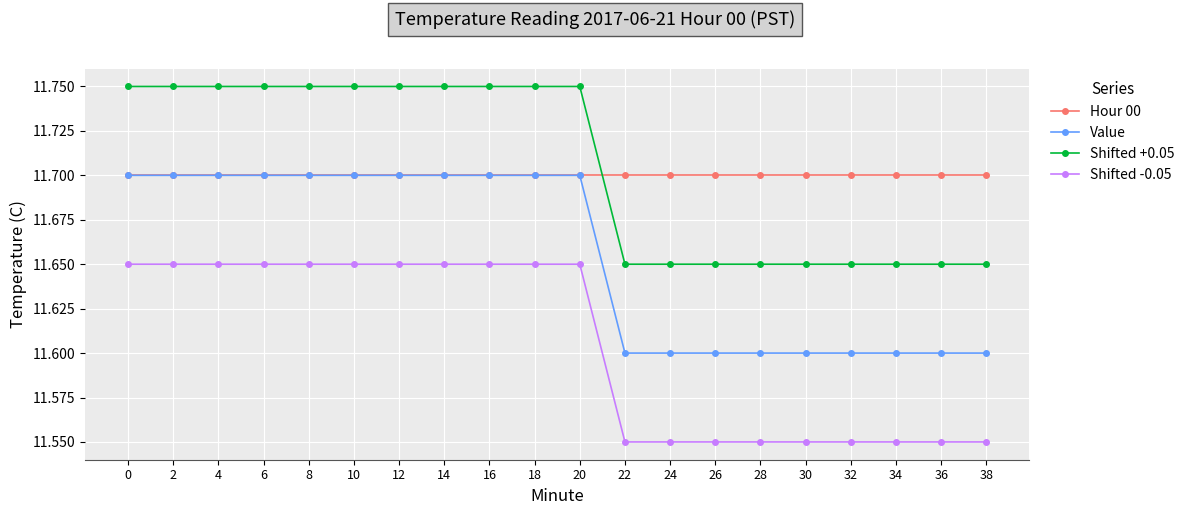

At how many categories does at least one series exceed 11?

20